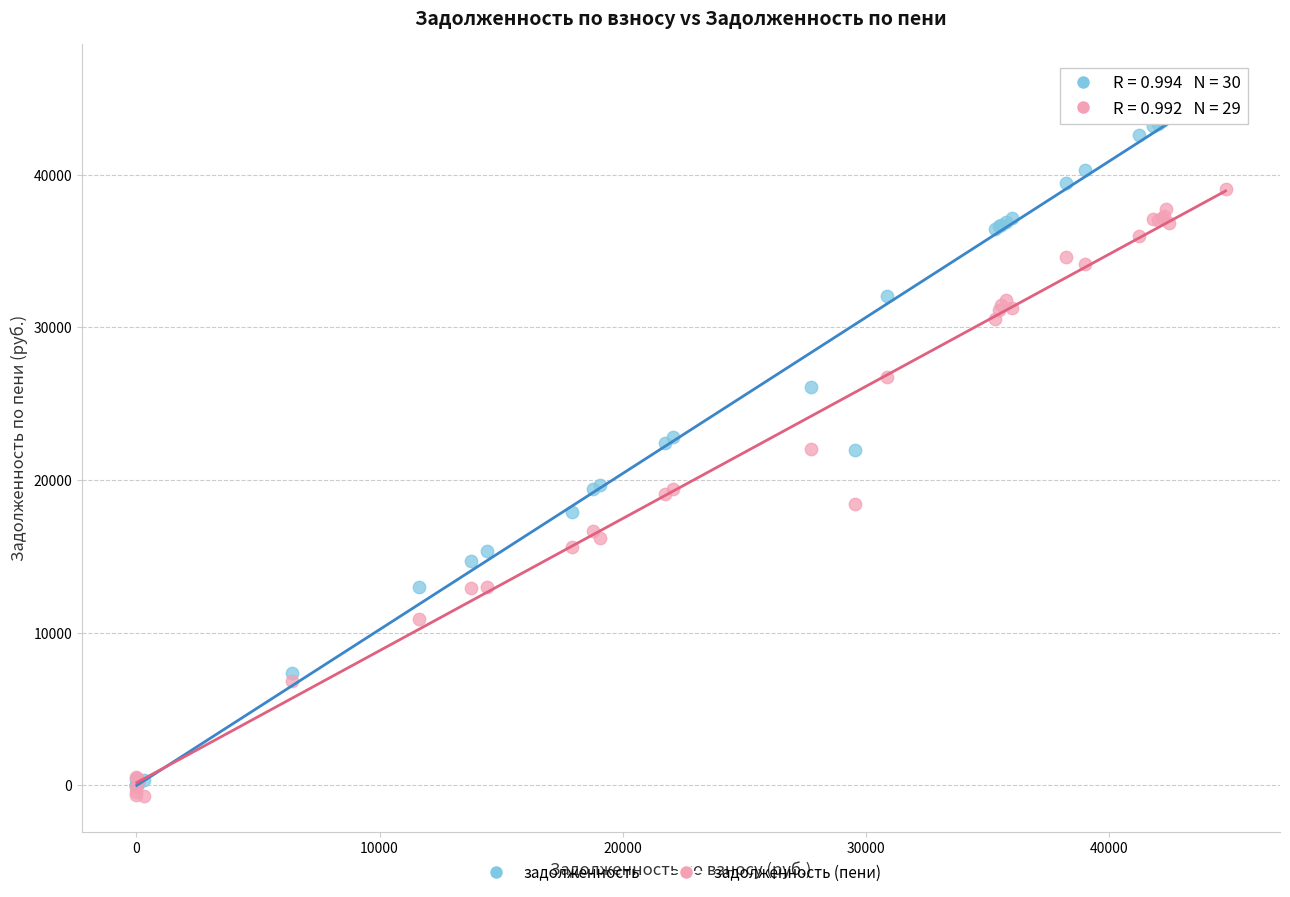

Which series reaches the maximum Y coordinate?

задолженность